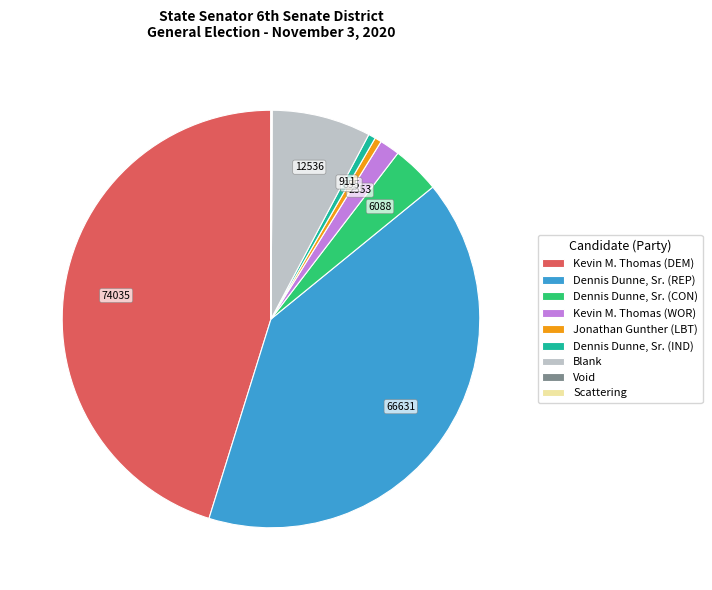

Is there a majority slice in this chart?

No